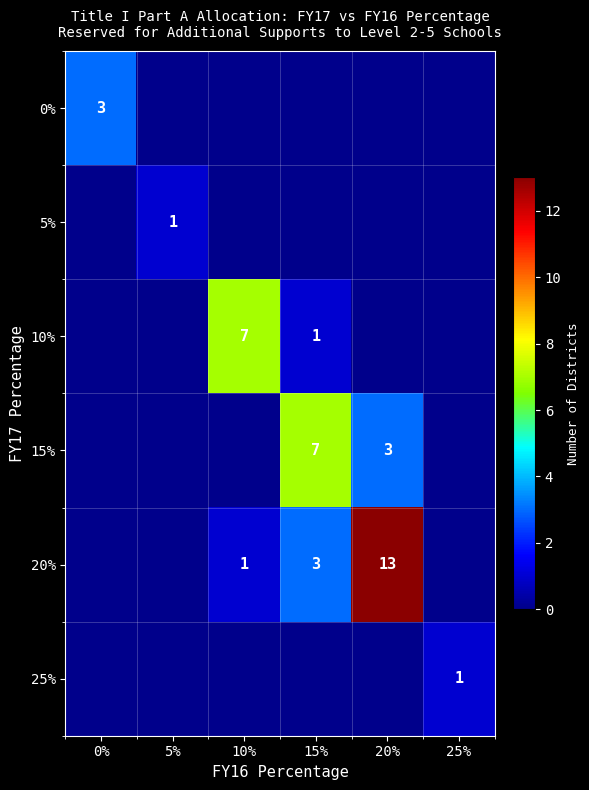

True or false: 10% has a value of 1 at 15%.

True